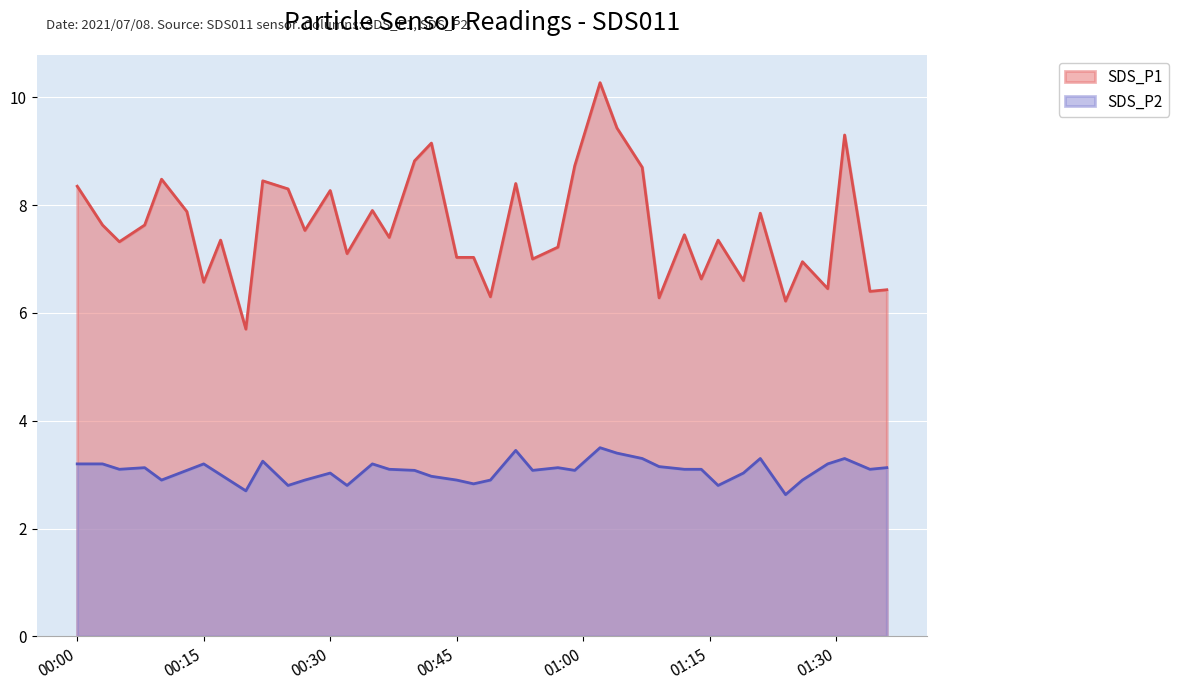

In SDS_P2, how many points are lower than both neighbors (excluding endpoints)?

11